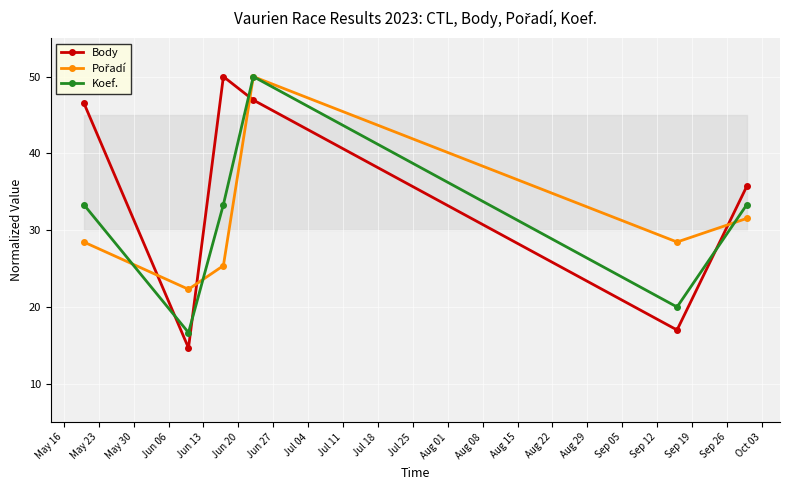

What are all the series names shown in the legend?

Body, Pořadí, Koef.